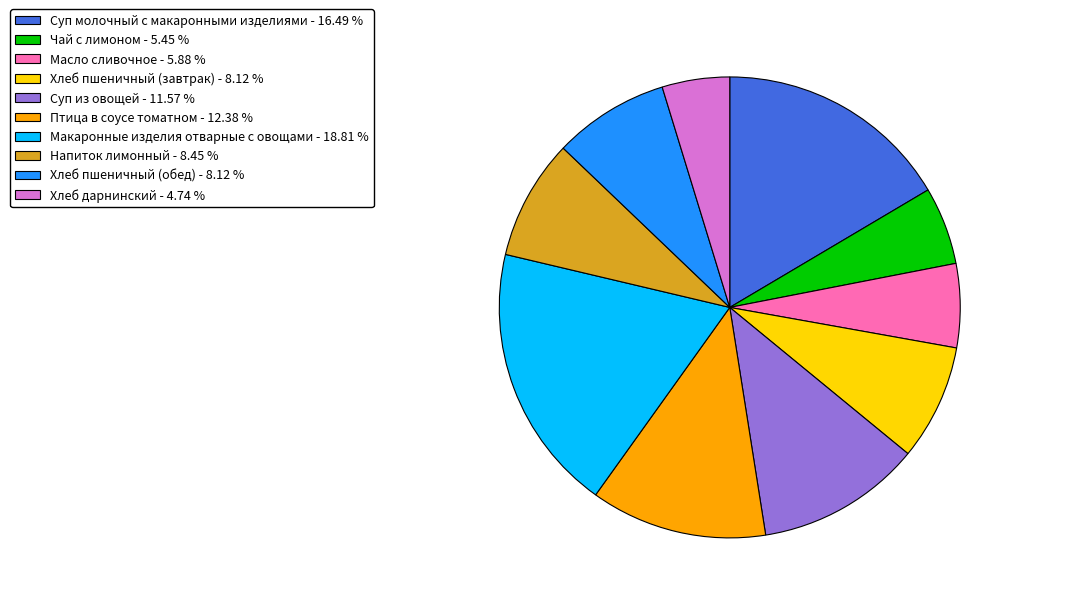

How many segments does this pie chart have?

10